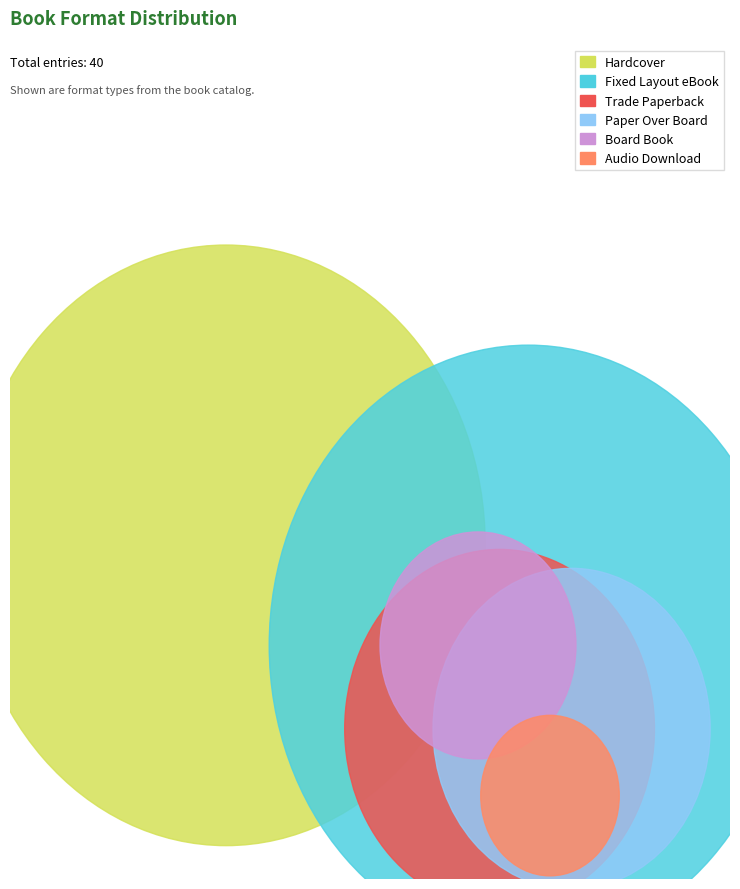

To the nearest percent, what is the average slice percentage?

17%